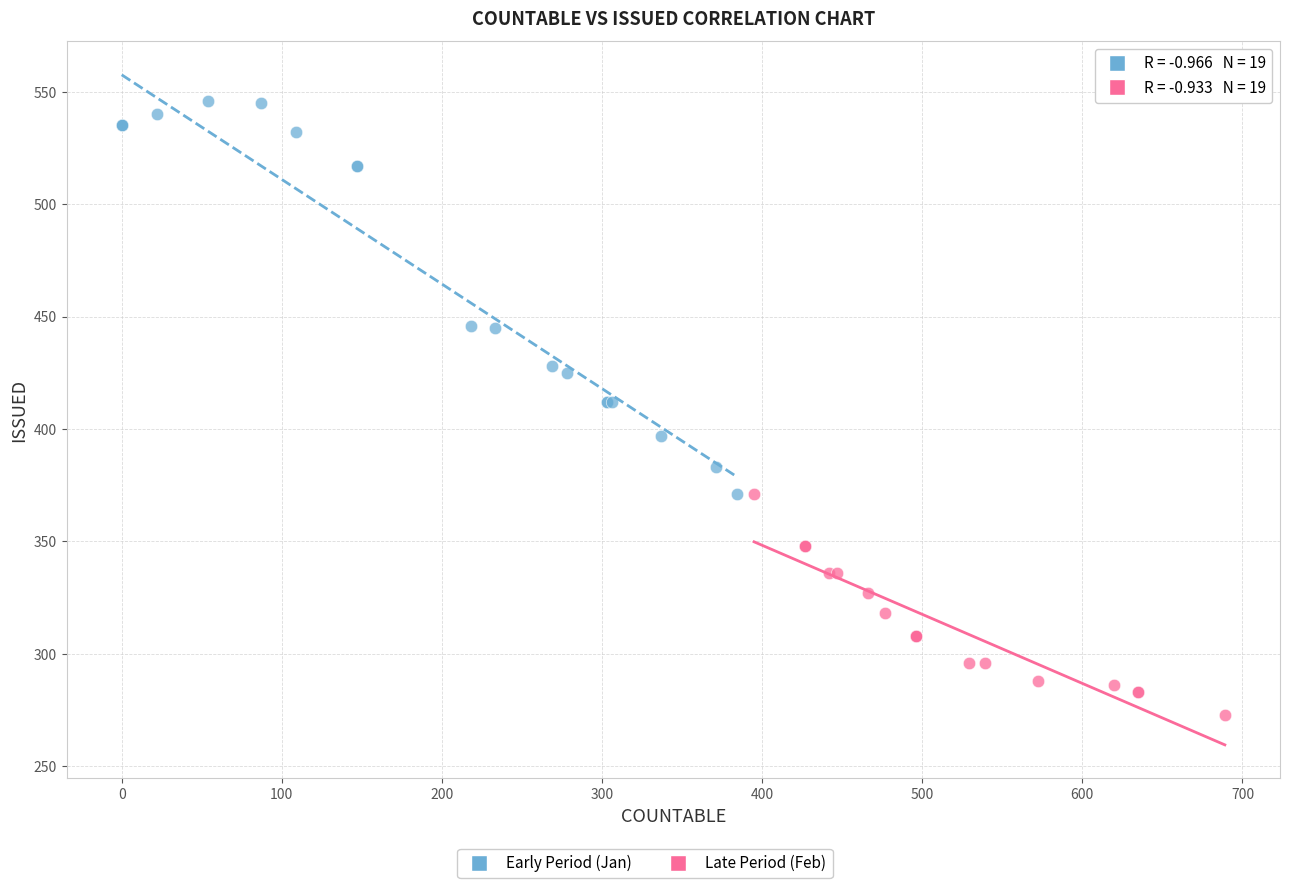

Which series has the widest spread of Y values?

Early Period (Jan)